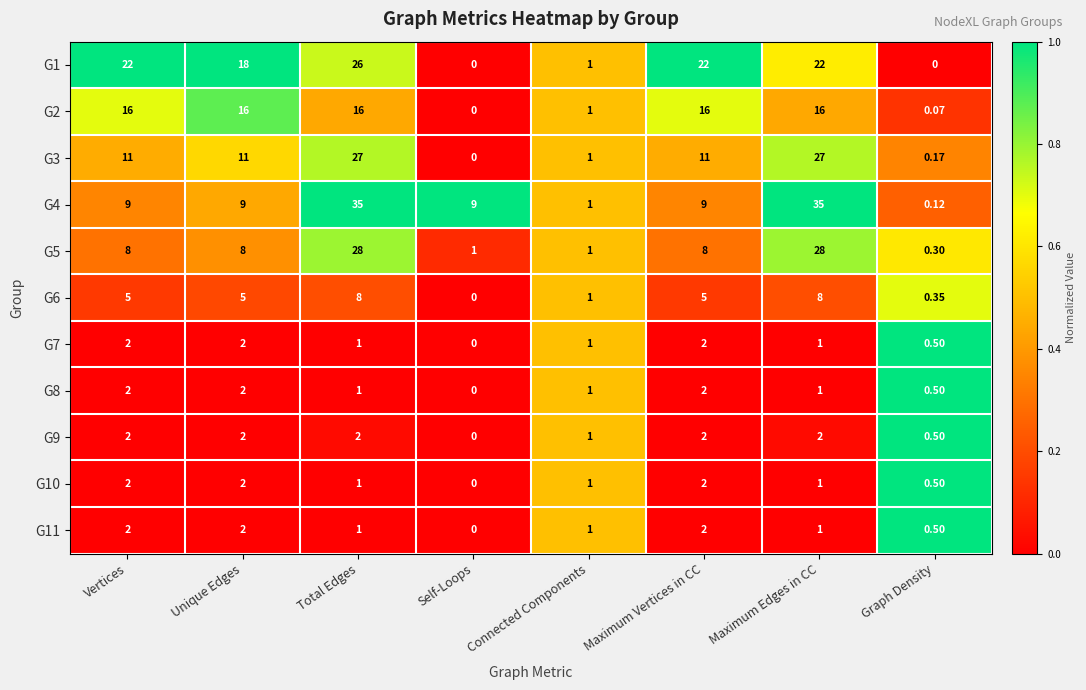

How many data points does each series have?

8